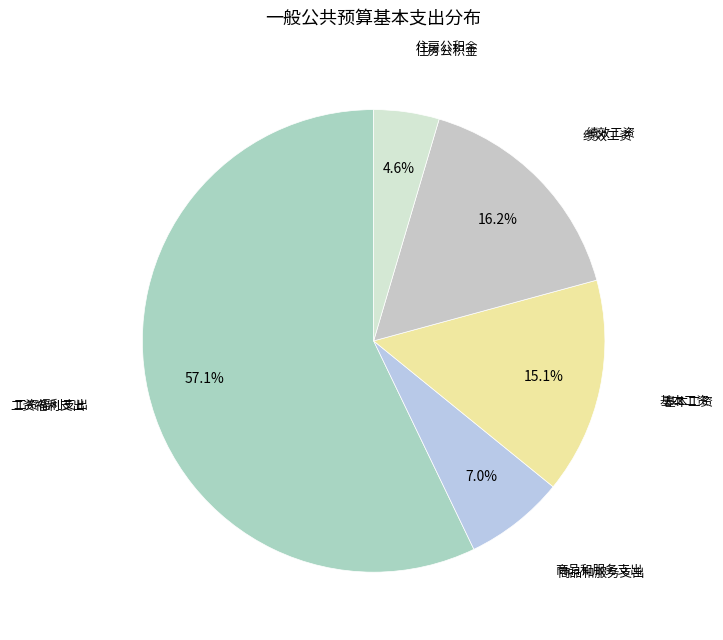

How many segments does this pie chart have?

5